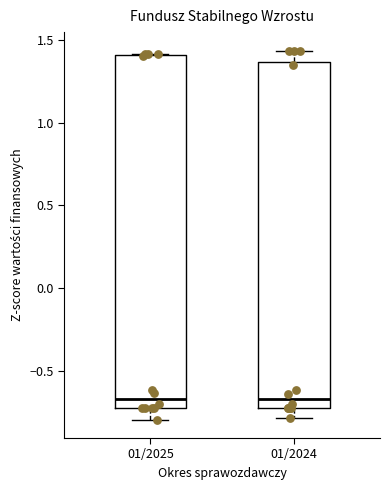

Reading left to right, transcribe this box plot: for each box, give where its median line is, the range the box spans, and where its two whiskers end, as read against the y-axis. The values are not printed on the chart, so give them approximately, as read against the axis.

01/2025: median -0.65, box -0.70 to 1.40, whiskers -0.80 to 1.40
01/2024: median -0.65, box -0.75 to 1.35, whiskers -0.80 to 1.45